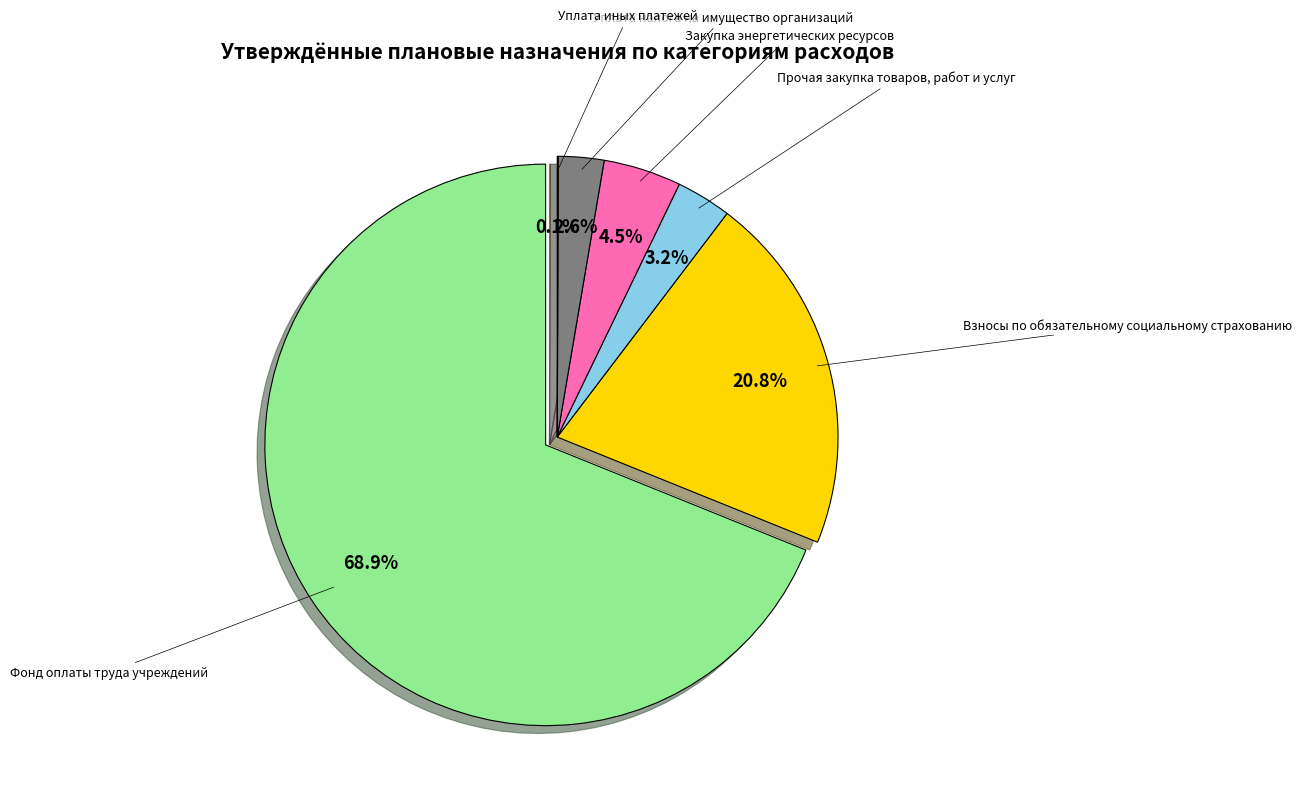

To the nearest percent, what portion does Фонд оплаты труда учреждений represent?

69%